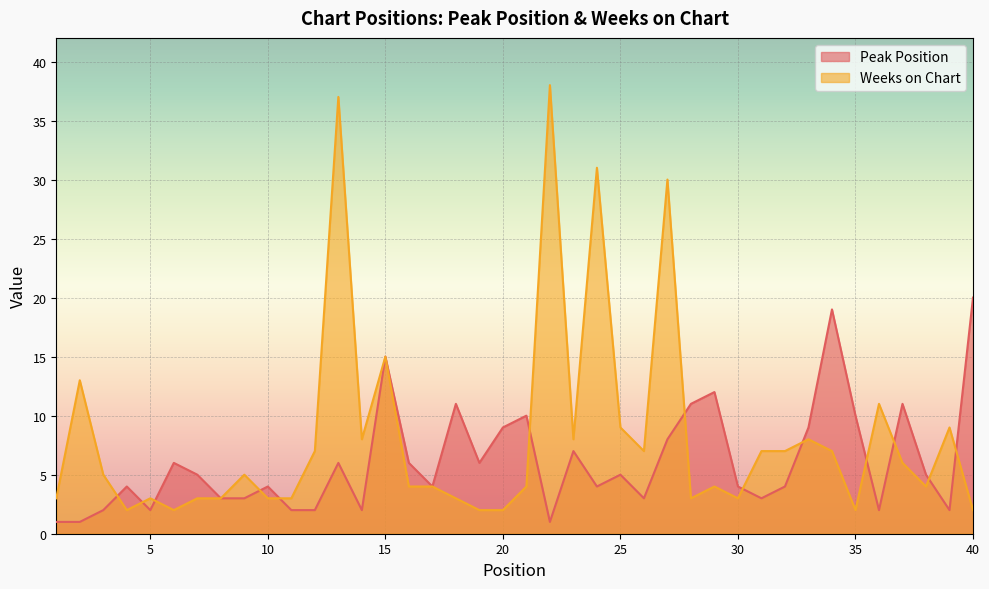

What is the value of the Peak Position point at the 16th from the left?

6